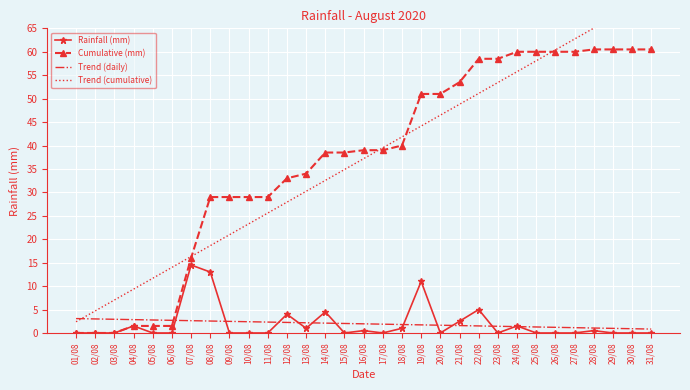

What position from the left is 26/08?

26